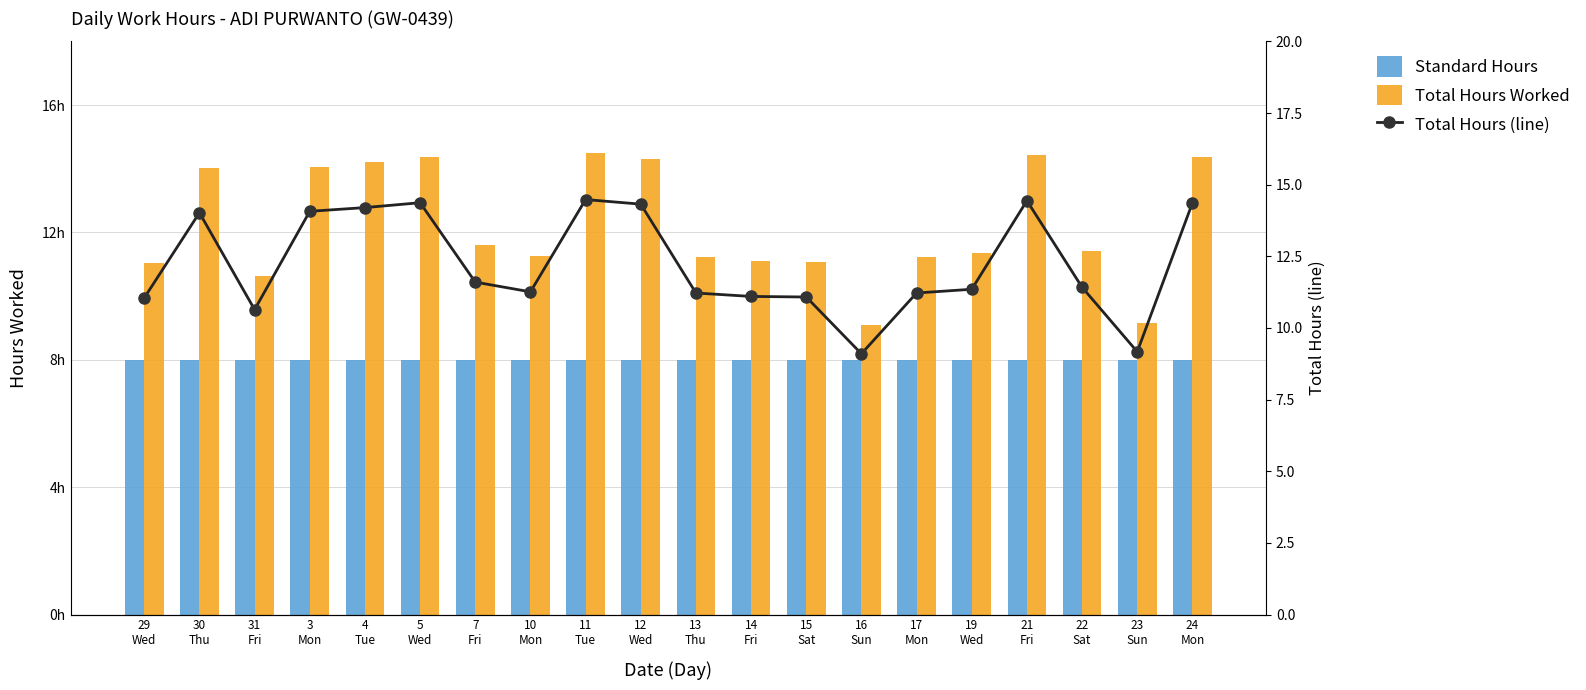

At which category is the sum across all series the highest?

11
Tue